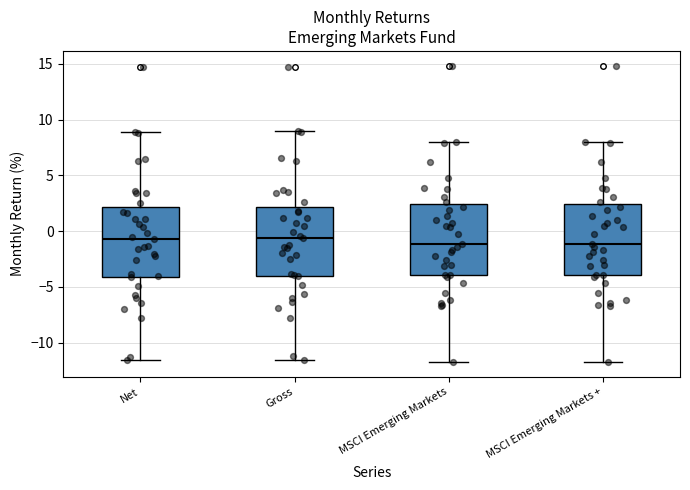

Reading left to right, transcribe this box plot: for each box, give where its median line is, the range the box spans, and where its two whiskers end, as read against the y-axis. The values are not printed on the chart, so give them approximately, as read against the axis.

Net: median -0.5, box -4.0 to 2.0, whiskers -11.5 to 9.0
Gross: median -0.5, box -4.0 to 2.0, whiskers -11.5 to 9.0
MSCI Emerging Markets: median -1.0, box -4.0 to 2.5, whiskers -11.5 to 8.0
MSCI Emerging Markets +: median -1.0, box -4.0 to 2.5, whiskers -11.5 to 8.0